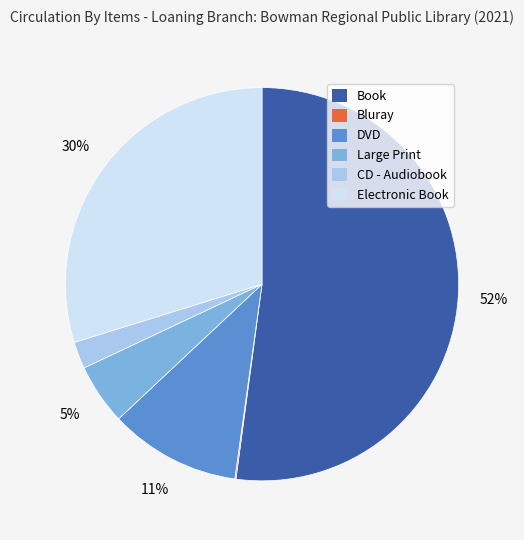

To the nearest percent, what is the difference between the largest and smallest slice percentages?

52%